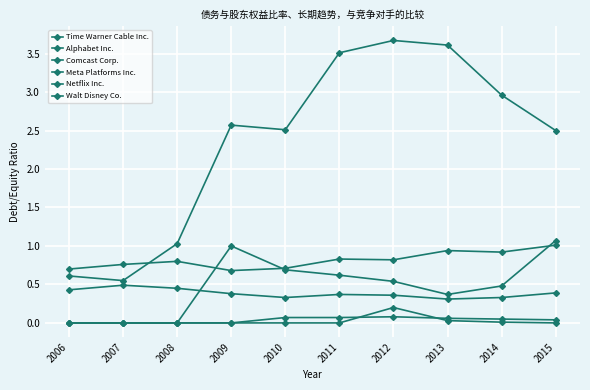

Reading left to right, list all the values displayed in this chart.

Time Warner Cable Inc.: 0.6	0.6	1.0	2.6	2.5	3.5	3.7	3.6	3.0	2.5
Alphabet Inc.: 0.0	0.0	0.0	0.0	0.1	0.1	0.1	0.1	0.1	0.0
Comcast Corp.: 0.7	0.8	0.8	0.7	0.7	0.8	0.8	0.9	0.9	1.0
Meta Platforms Inc.: 0.0	0.0	0.0	0.0	0.0	0.0	0.2	0.0	0.0	0.0
Netflix Inc.: 0.0	0.0	0.0	1.0	0.7	0.6	0.5	0.4	0.5	1.1
Walt Disney Co.: 0.4	0.5	0.5	0.4	0.3	0.4	0.4	0.3	0.3	0.4